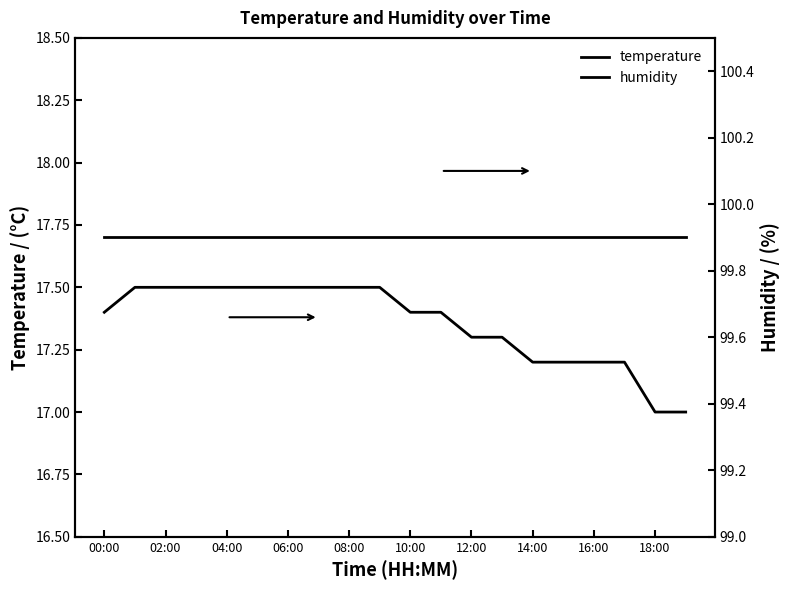

Count the number of data series in this chart.

2